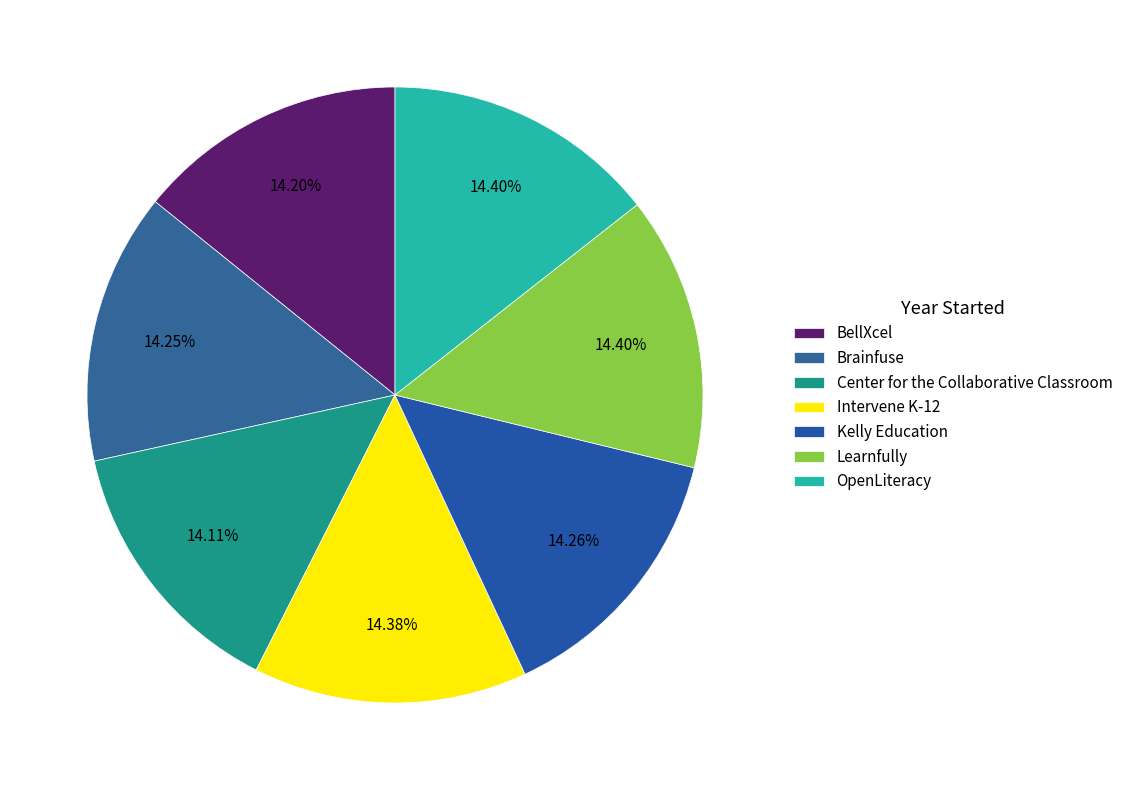

To the nearest percent, what is the average slice percentage?

14%